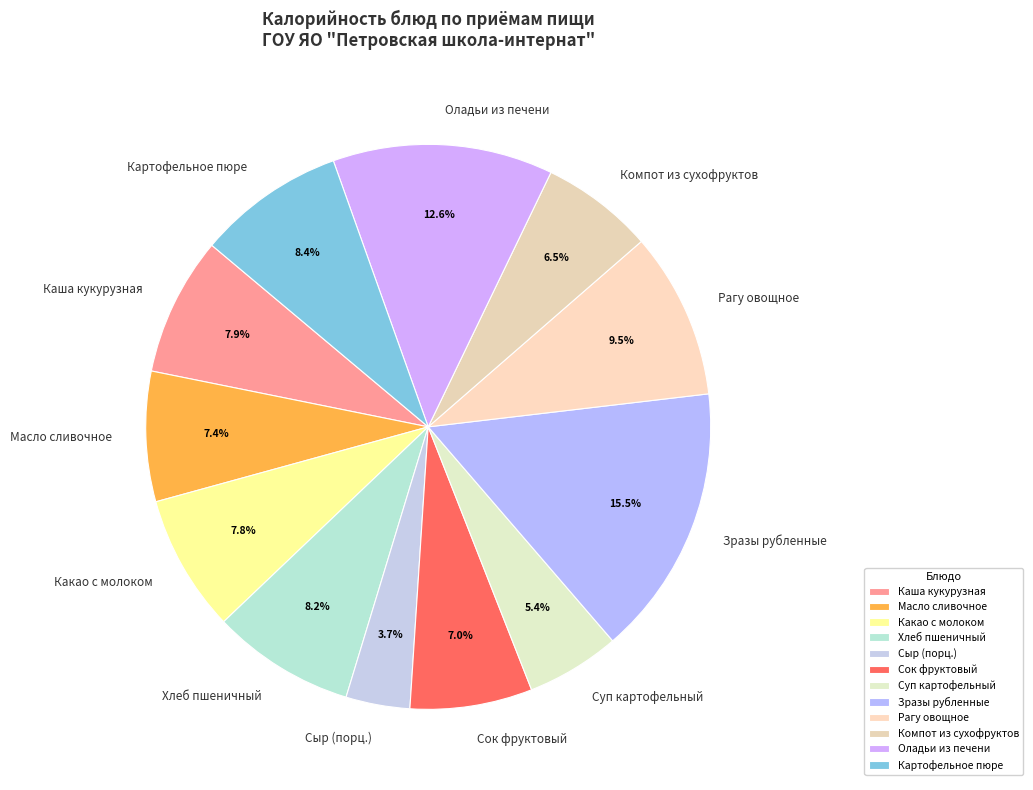

Which has a higher value, Оладьи из печени or Какао с молоком?

Оладьи из печени